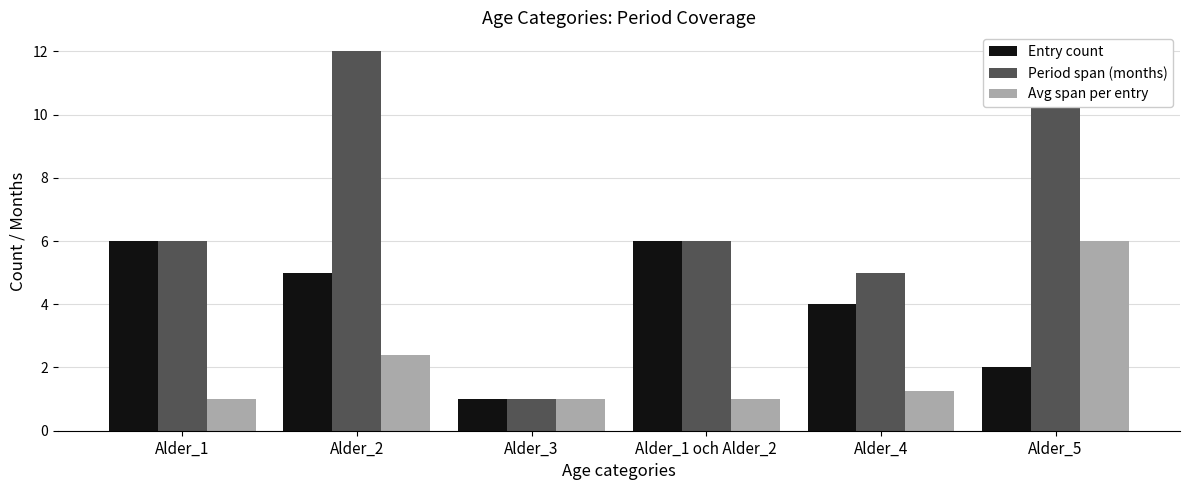

At which label does Entry count reach its minimum?

Alder_3